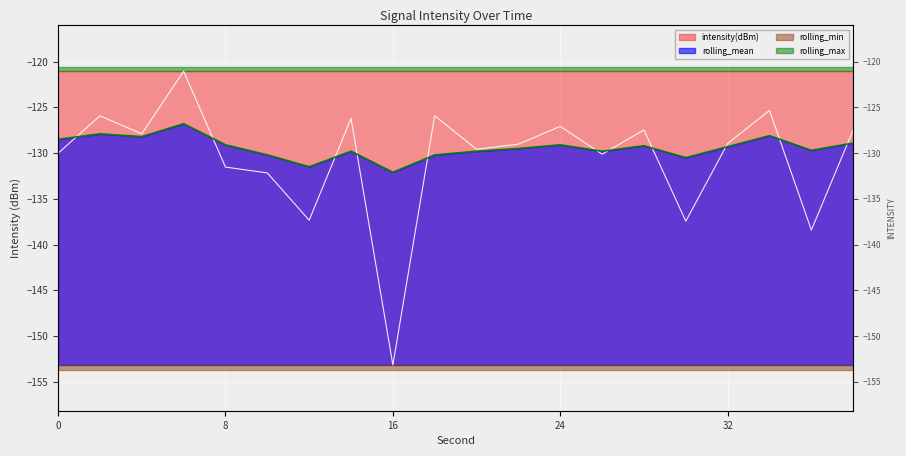

What is the difference between the maximum and second lowest values in the intensity(dBm) series?

17.4